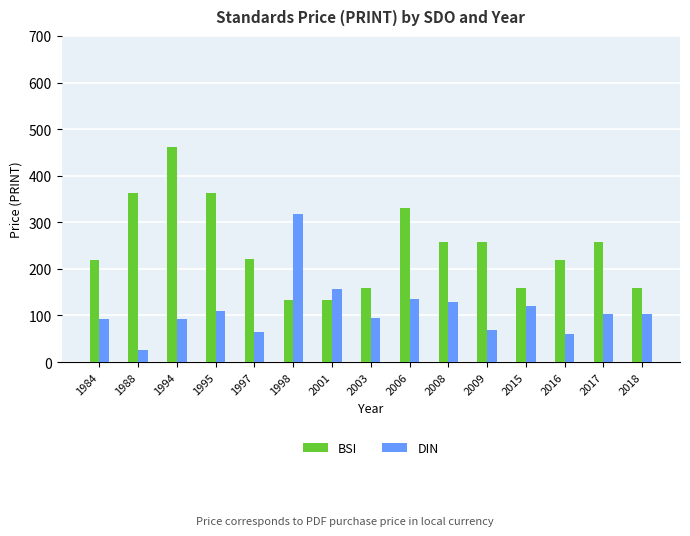

What is the sum of all DIN values?

1668.8